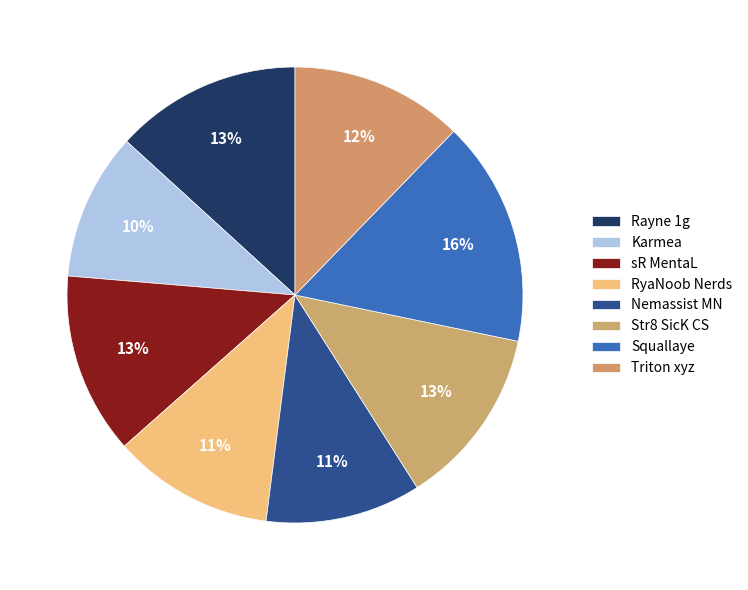

How many slices are in this pie chart?

8